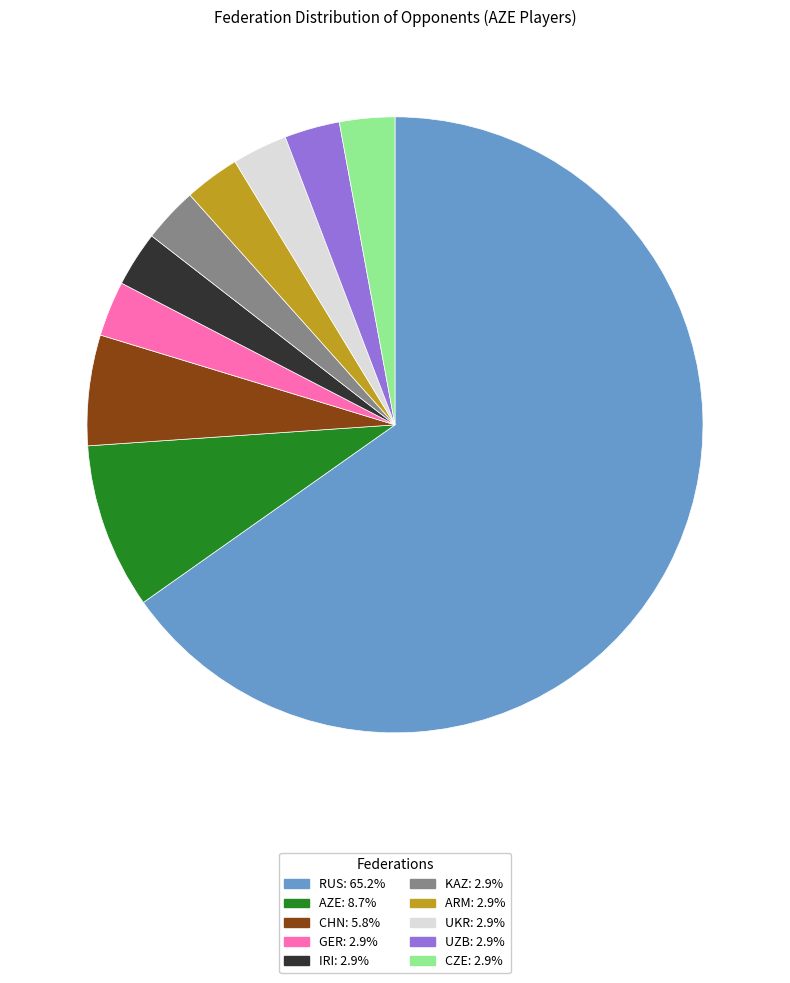

How many segments does this pie chart have?

10